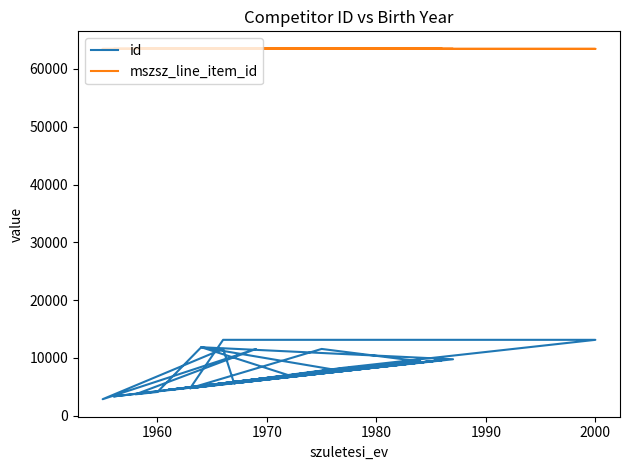

Reading left to right, list all the values displayed in this chart.

id: 4759	9386	7997	11832	6977	4450	6290	9614	5605	9386	7945	4759	13115	13114	8282	6290	9354	3317	6290	9386	7945	4759	7389	6602	7997	6977	4450	9751	11832	4089	3684	11532	2837	11548	5605	9614	4759	11537	9386	6290
mszsz_line_item_id: 63483	63483	63483	63483	63483	63483	63483	63481	63481	63481	63481	63481	63481	63481	63481	63481	63481	63481	63480	63480	63480	63480	63480	63480	63480	63480	63480	63480	63480	63480	63480	63480	63480	63480	63478	63478	63478	63478	63478	63478